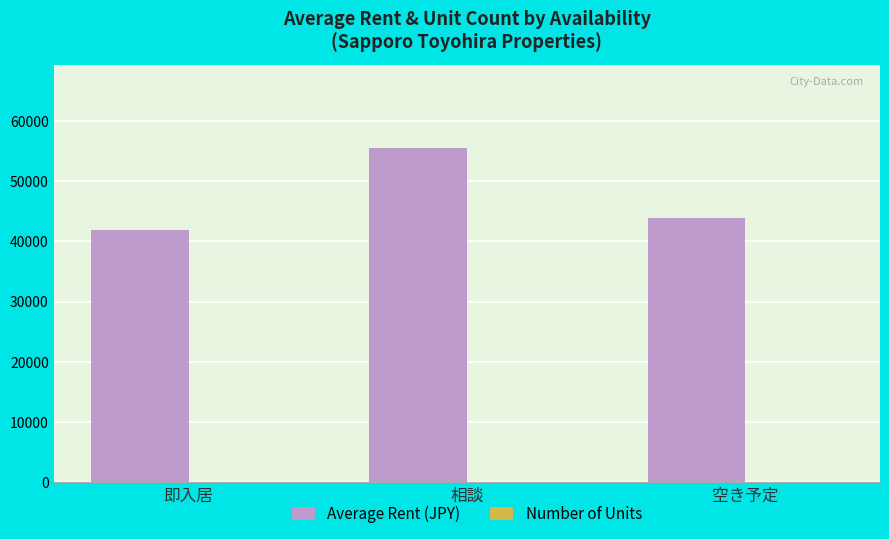

At which label does Average Rent (JPY) reach its peak?

相談